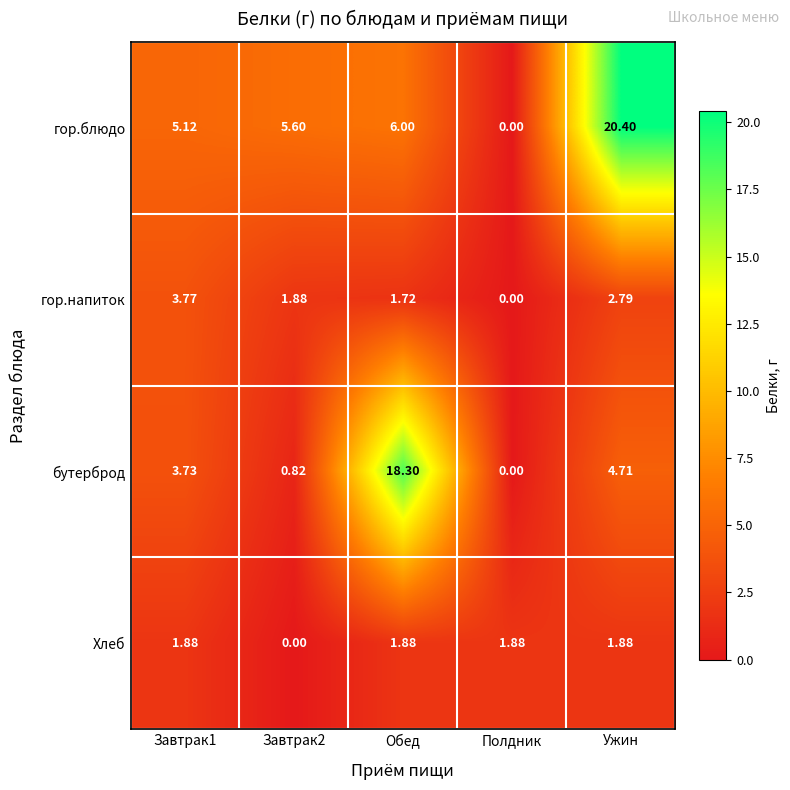

Which series has the widest spread of values?

гор.блюдо